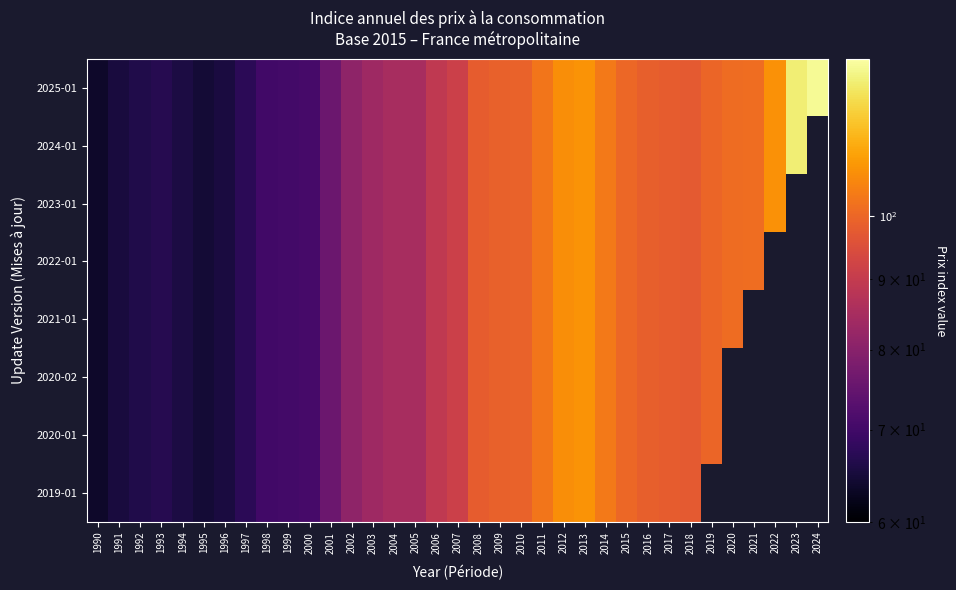

How many categories are shown in the chart?

35